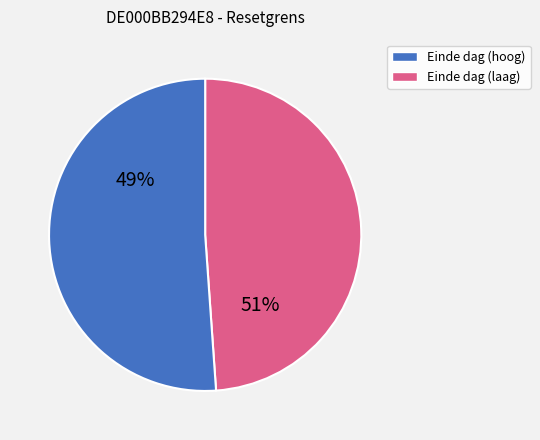

The 2025-06-23 slice represents 18% of the pie. True or false?

False